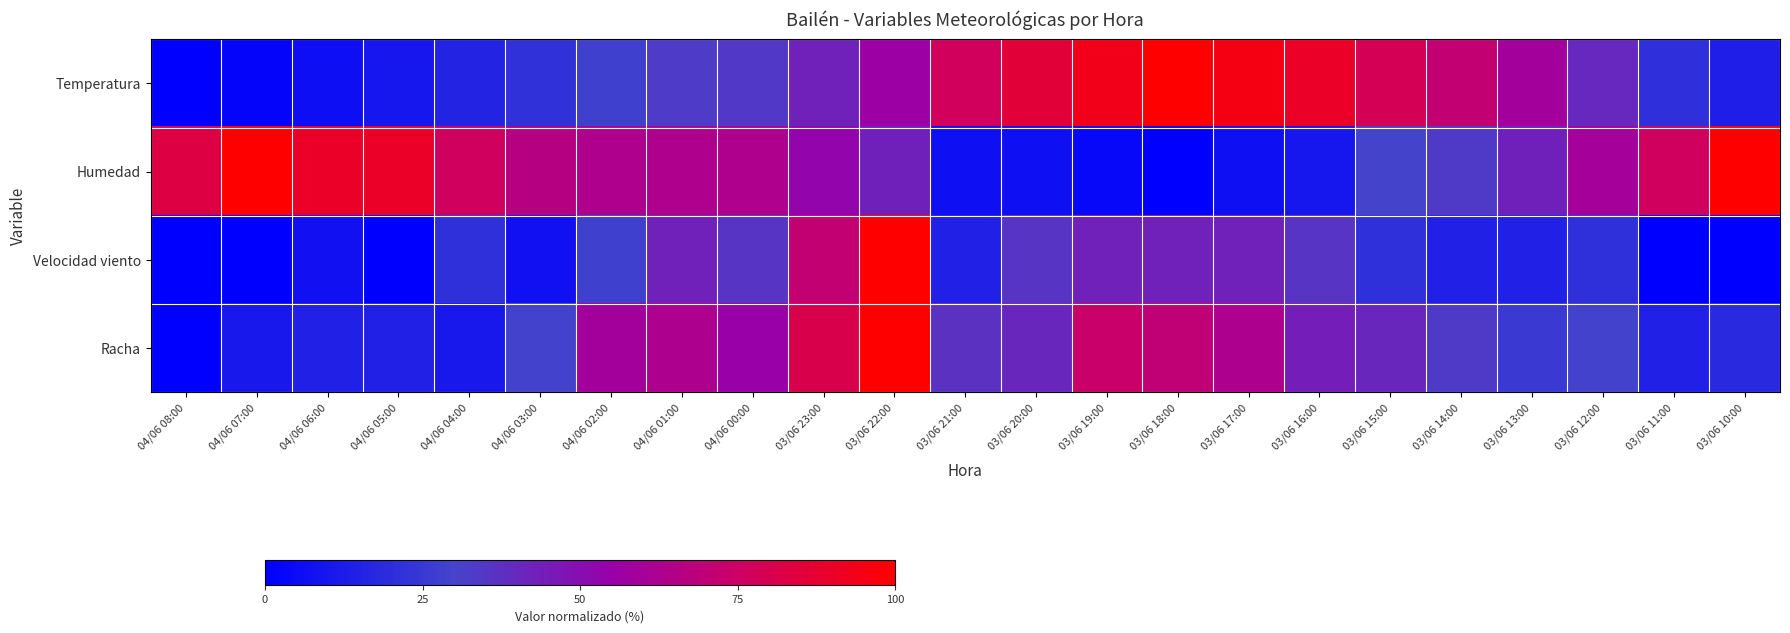

Reading left to right, list all the values displayed in this chart.

Temperatura: 04/06 08:00=0.0	04/06 07:00=0.0	04/06 06:00=0.1	04/06 05:00=0.1	04/06 04:00=0.2	04/06 03:00=0.2	04/06 02:00=0.3	04/06 01:00=0.3	04/06 00:00=0.3	03/06 23:00=0.4	03/06 22:00=0.6	03/06 21:00=0.8	03/06 20:00=0.9	03/06 19:00=0.9	03/06 18:00=1.0	03/06 17:00=0.9	03/06 16:00=0.9	03/06 15:00=0.8	03/06 14:00=0.7	03/06 13:00=0.6	03/06 12:00=0.4	03/06 11:00=0.2	03/06 10:00=0.1
Humedad: 04/06 08:00=0.8	04/06 07:00=1.0	04/06 06:00=0.9	04/06 05:00=0.9	04/06 04:00=0.8	04/06 03:00=0.7	04/06 02:00=0.6	04/06 01:00=0.6	04/06 00:00=0.6	03/06 23:00=0.5	03/06 22:00=0.4	03/06 21:00=0.1	03/06 20:00=0.1	03/06 19:00=0.0	03/06 18:00=0.0	03/06 17:00=0.1	03/06 16:00=0.1	03/06 15:00=0.3	03/06 14:00=0.3	03/06 13:00=0.4	03/06 12:00=0.6	03/06 11:00=0.8	03/06 10:00=1.0
Velocidad viento: 04/06 08:00=0.0	04/06 07:00=0.0	04/06 06:00=0.1	04/06 05:00=0.0	04/06 04:00=0.2	04/06 03:00=0.1	04/06 02:00=0.3	04/06 01:00=0.4	04/06 00:00=0.4	03/06 23:00=0.7	03/06 22:00=1.0	03/06 21:00=0.1	03/06 20:00=0.4	03/06 19:00=0.4	03/06 18:00=0.4	03/06 17:00=0.4	03/06 16:00=0.4	03/06 15:00=0.2	03/06 14:00=0.1	03/06 13:00=0.1	03/06 12:00=0.2	03/06 11:00=0.0	03/06 10:00=0.0
Racha: 04/06 08:00=0.0	04/06 07:00=0.1	04/06 06:00=0.1	04/06 05:00=0.1	04/06 04:00=0.1	04/06 03:00=0.3	04/06 02:00=0.6	04/06 01:00=0.6	04/06 00:00=0.6	03/06 23:00=0.8	03/06 22:00=1.0	03/06 21:00=0.4	03/06 20:00=0.4	03/06 19:00=0.7	03/06 18:00=0.7	03/06 17:00=0.6	03/06 16:00=0.4	03/06 15:00=0.4	03/06 14:00=0.3	03/06 13:00=0.3	03/06 12:00=0.3	03/06 11:00=0.1	03/06 10:00=0.2